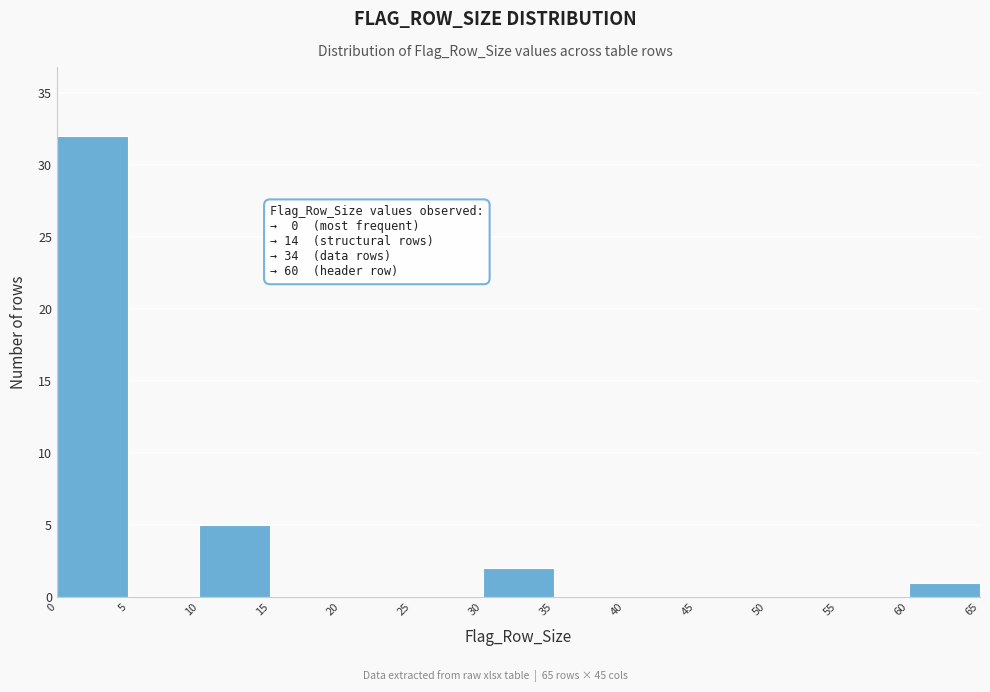

Over which range of the x-axis is the bar tallest?

0 to 5